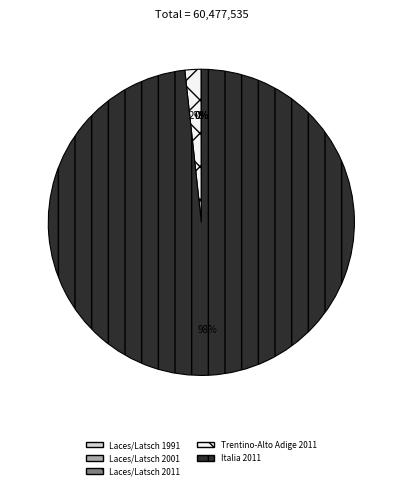

Which slice is the largest?

Italia 2011